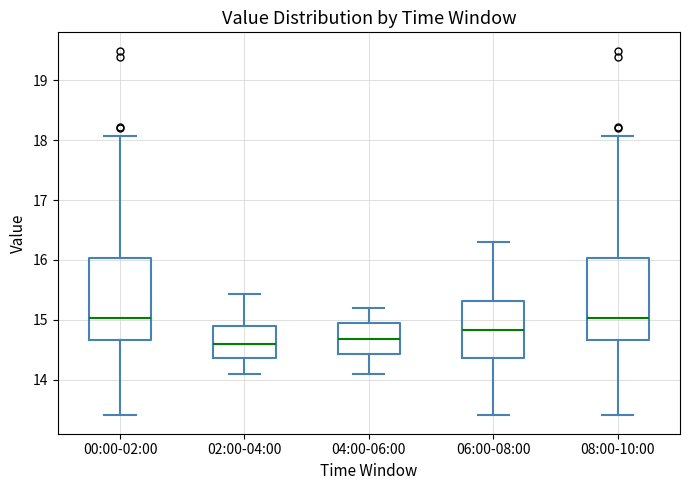

Reading left to right, read every box against the y-axis: the position of its median line, the range the box covers, and the ends of its whiskers. The values are not printed on the chart, so give them approximately, as read against the axis.

00:00-02:00: median 15.0, box 14.7 to 16.0, whiskers 13.4 to 18.1
02:00-04:00: median 14.6, box 14.4 to 14.9, whiskers 14.1 to 15.4
04:00-06:00: median 14.7, box 14.4 to 14.9, whiskers 14.1 to 15.2
06:00-08:00: median 14.8, box 14.4 to 15.3, whiskers 13.4 to 16.3
08:00-10:00: median 15.0, box 14.7 to 16.0, whiskers 13.4 to 18.1